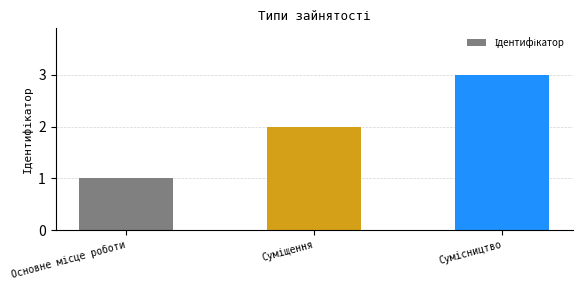

What is the greatest value displayed?

3